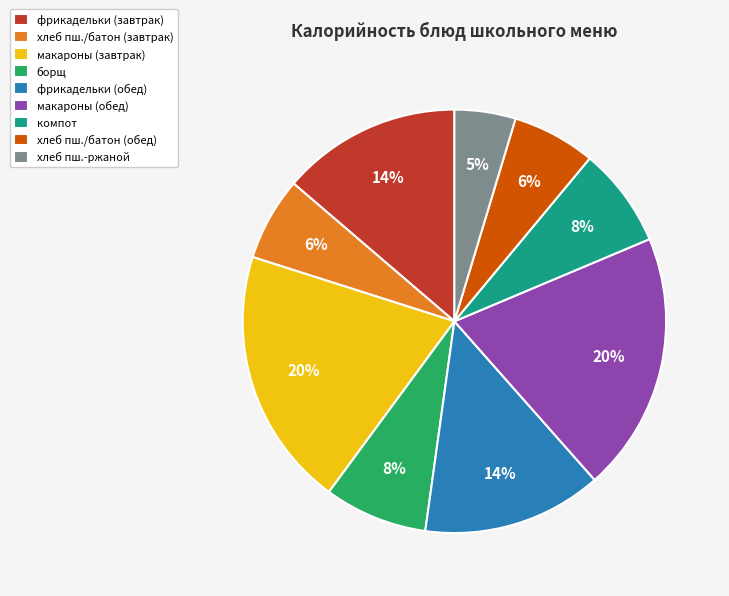

What is the smallest slice in the pie chart?

хлеб пш.-ржаной